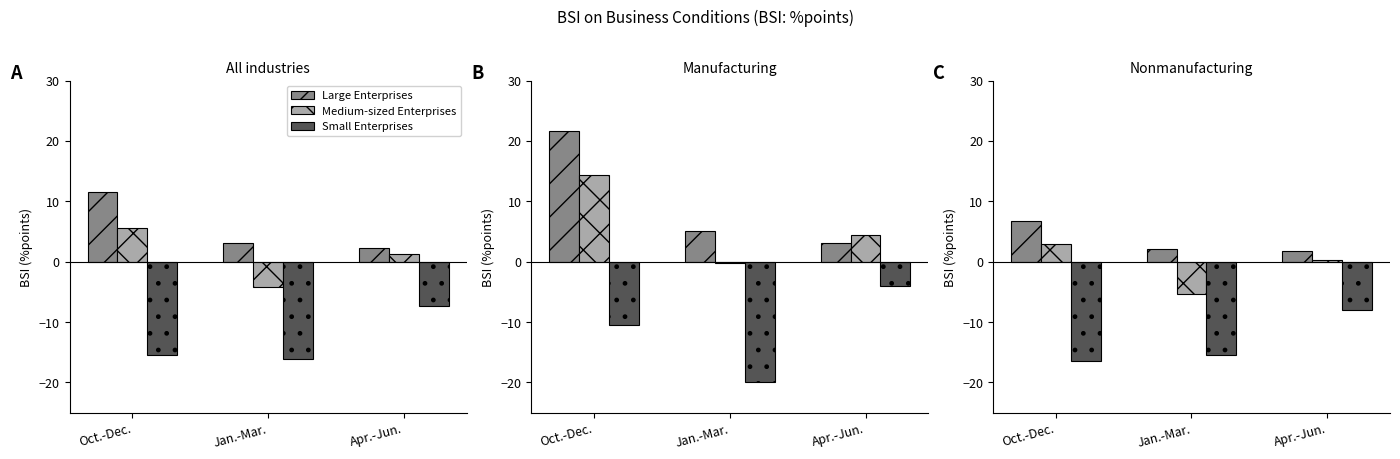

What is the sum of all Medium-sized Enterprises values?

-2.2